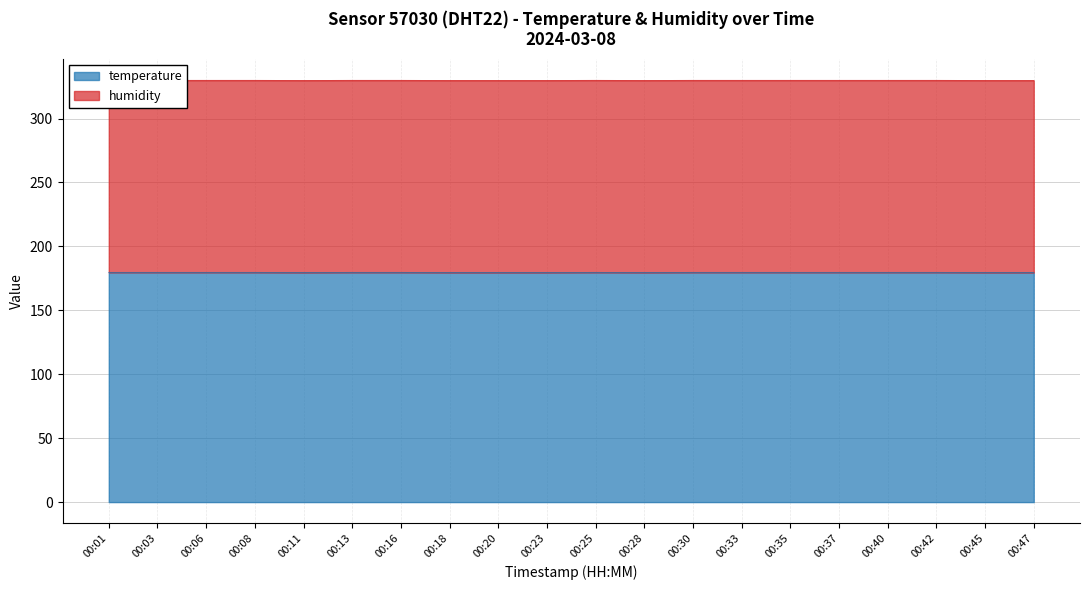

Reading left to right, list all the values displayed in this chart.

00:01=329.9	00:03=329.9	00:06=329.9	00:08=329.9	00:11=329.8	00:13=329.9	00:16=329.9	00:18=329.8	00:20=329.8	00:23=329.8	00:25=329.9	00:28=329.8	00:30=329.9	00:33=329.9	00:35=329.9	00:37=329.9	00:40=329.9	00:42=329.9	00:45=329.8	00:47=329.8